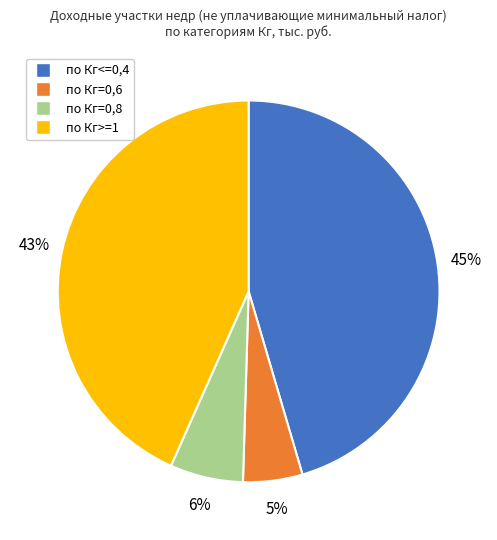

Does по Кг>=1 account for over 50% of the chart?

No